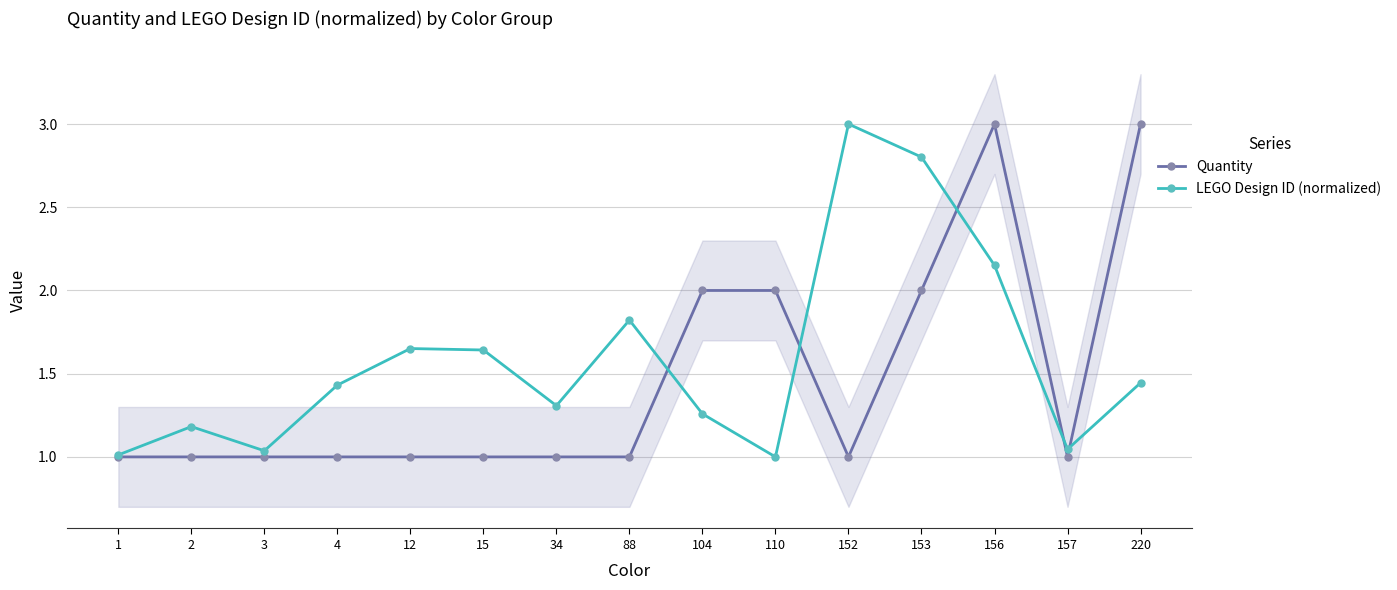

What are all the series names shown in the legend?

Quantity, LEGO Design ID (normalized)